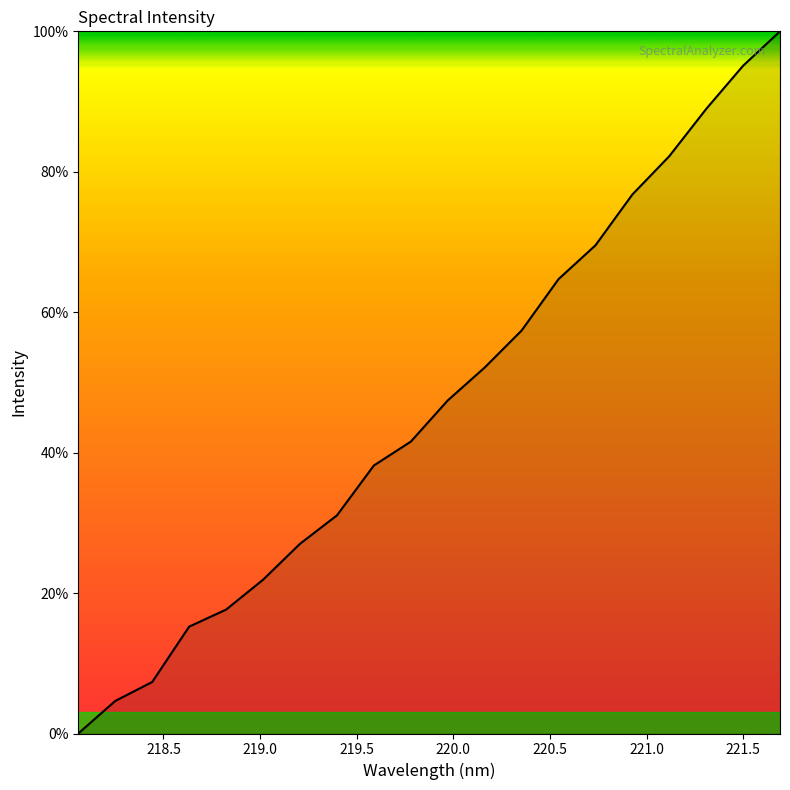

What is the greatest value displayed?

100.0